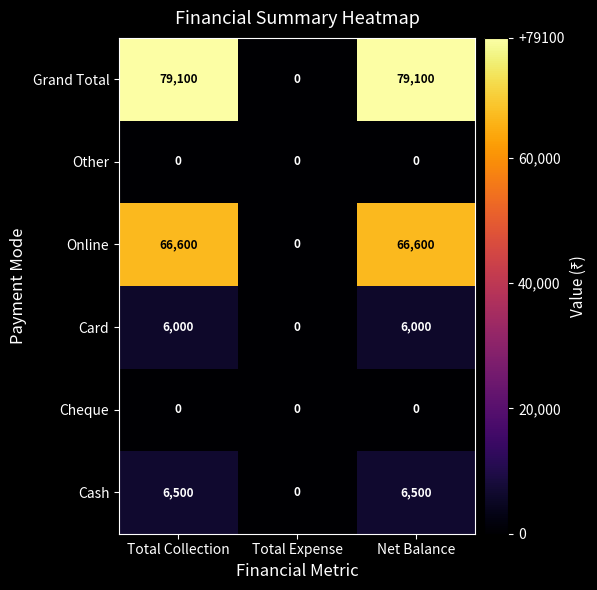

Which series has the widest spread of values?

Grand Total